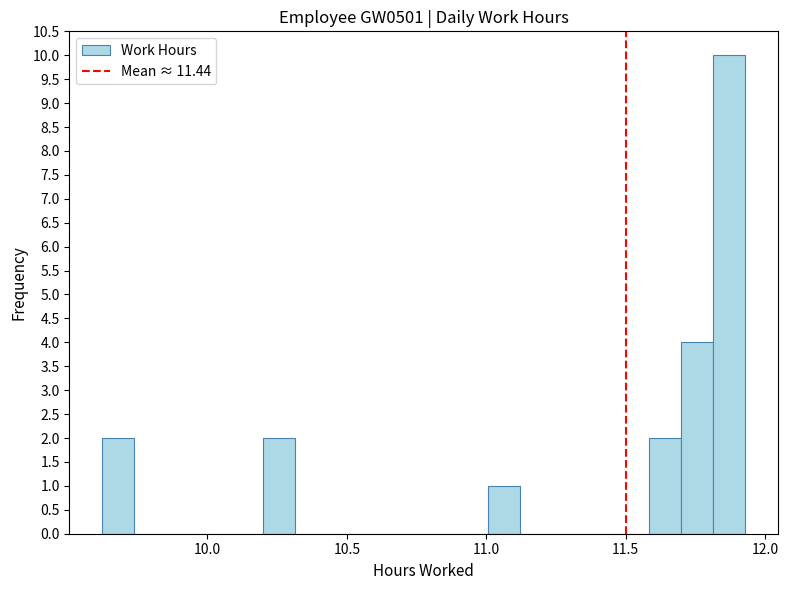

Around what value on the x-axis is the tallest bar? Give the approximate position of its centre, as read against the axis.

11.85